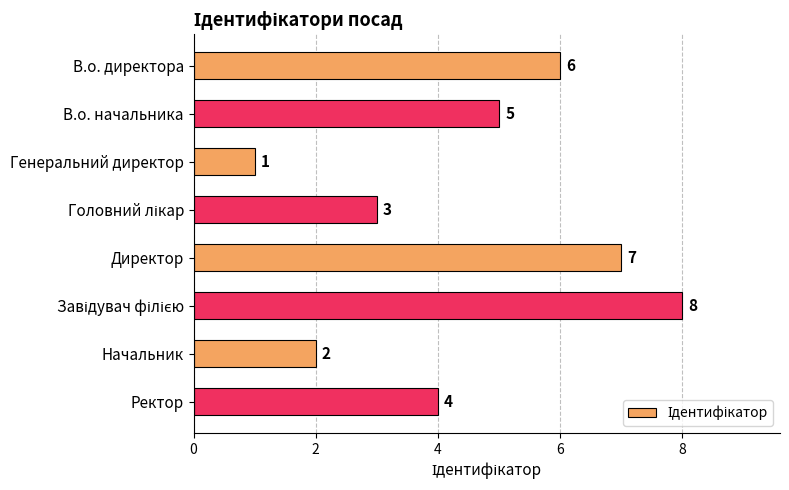

What is the greatest value displayed?

8